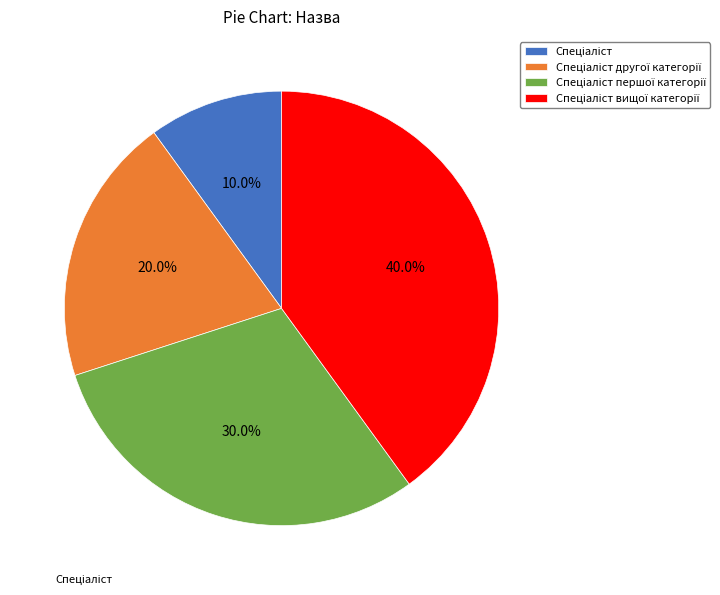

Is there a majority slice in this chart?

No